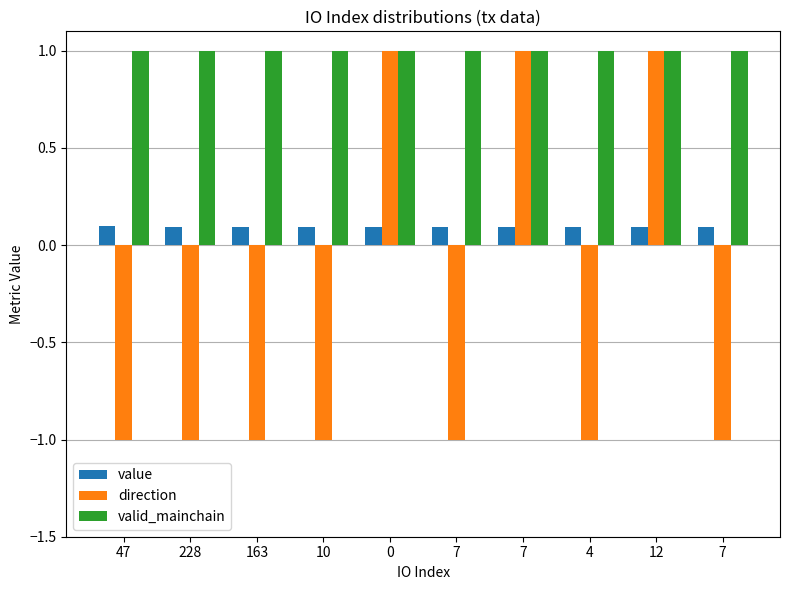

Read the valid_mainchain value at 12.

1.0